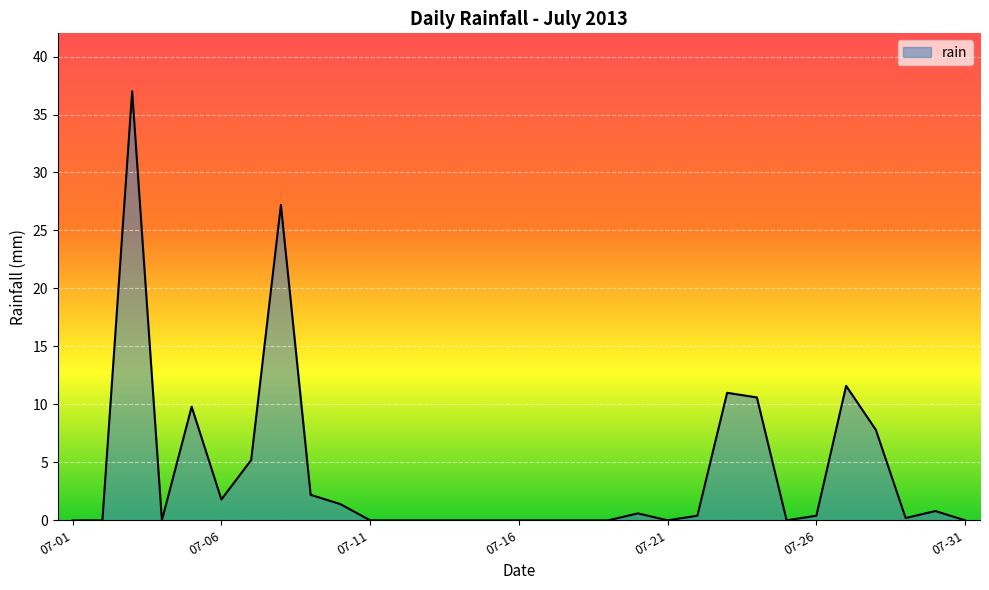

What is the difference between the maximum and minimum values?

37.0